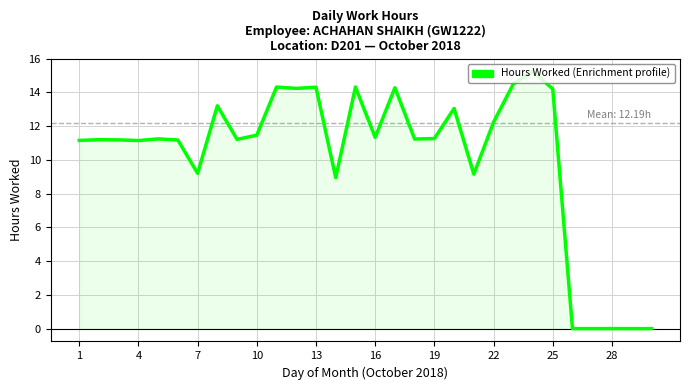

Is this an area chart (filled region under the line)?

Yes